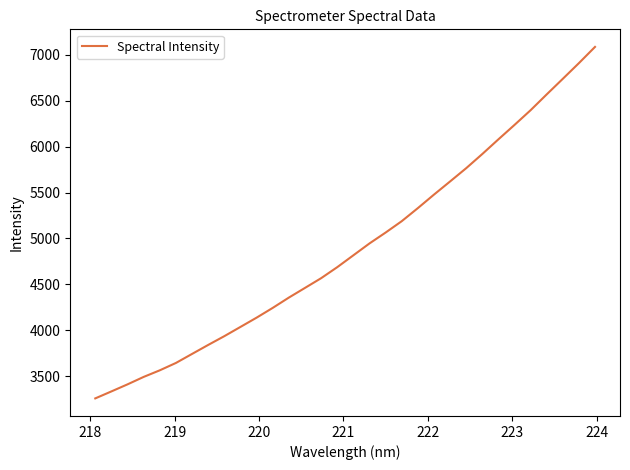

Does the chart have visible grid lines?

No